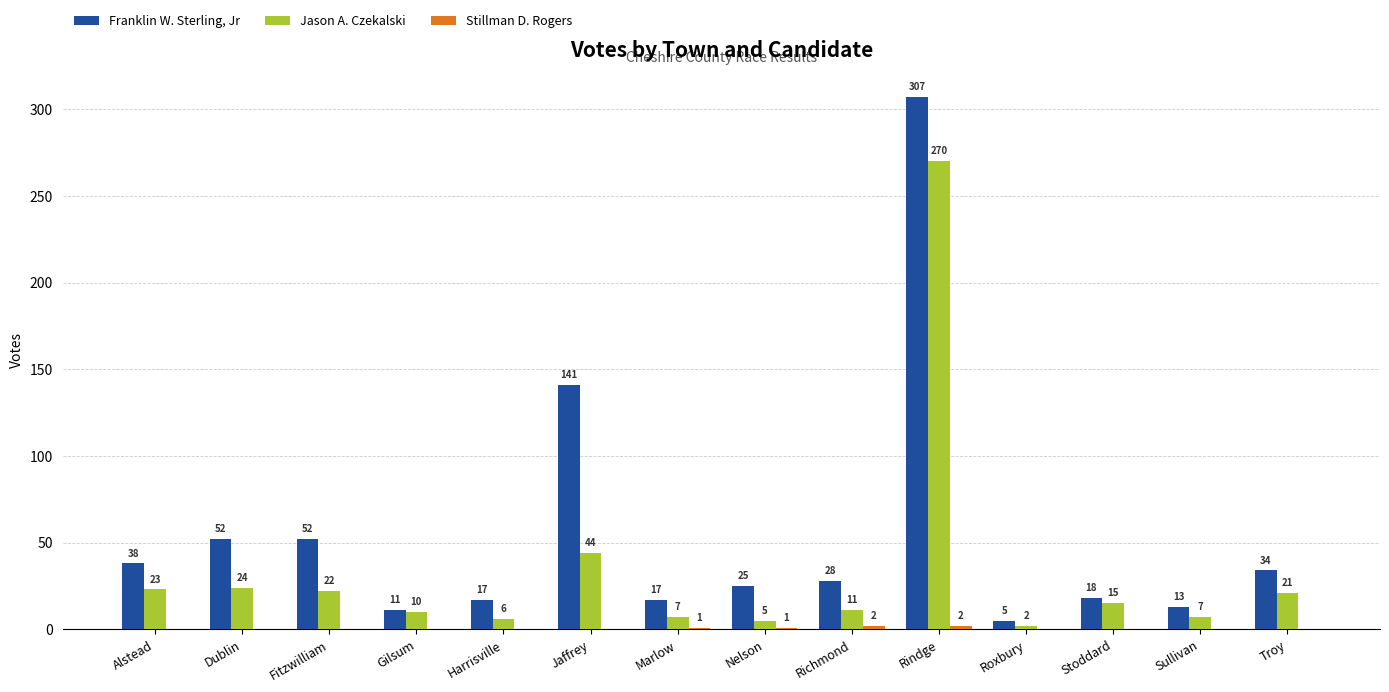

The value of Jason A. Czekalski at Harrisville is 6. True or false?

True